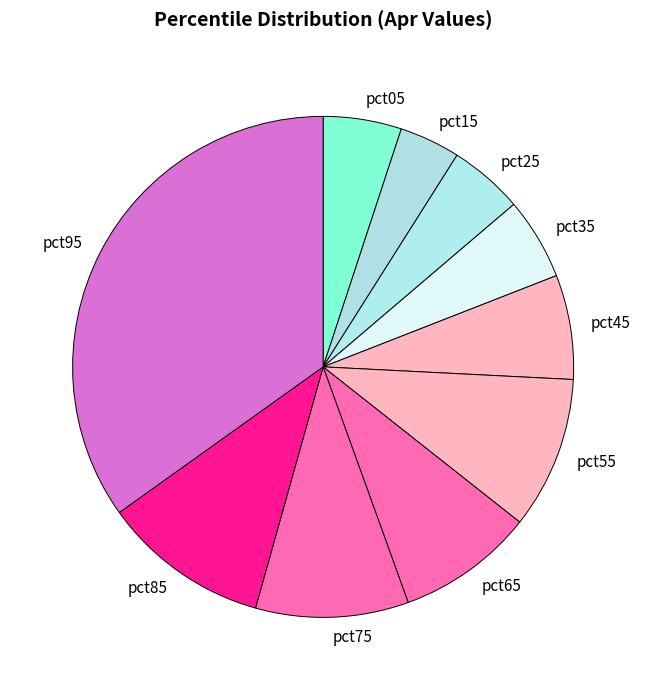

How many segments does this pie chart have?

10